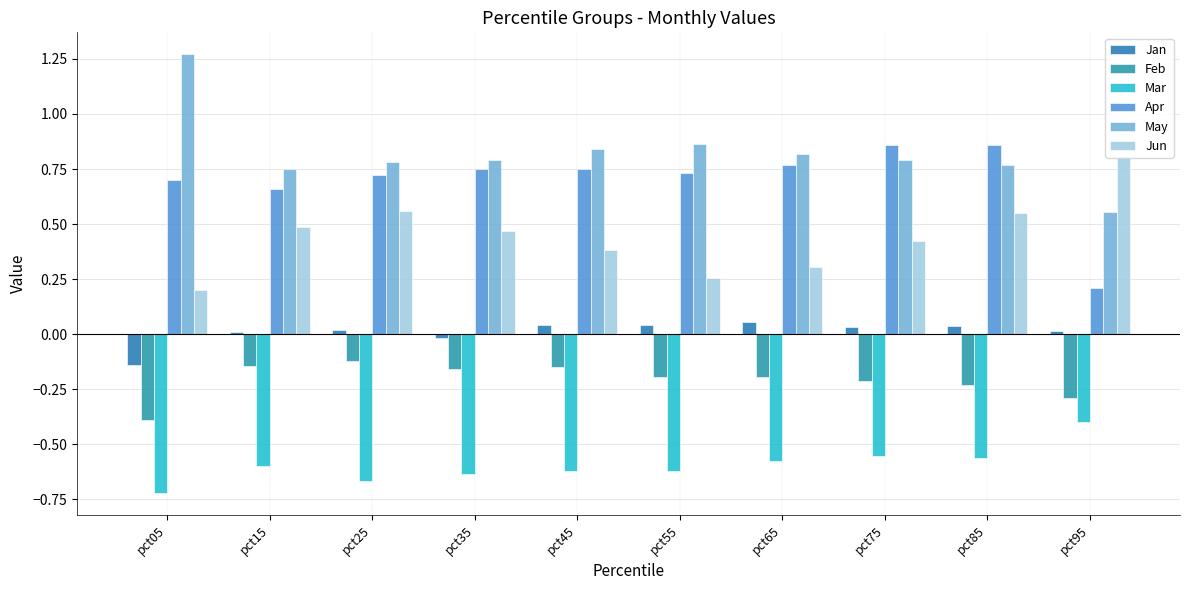

At how many categories does at least one series exceed 0?

10